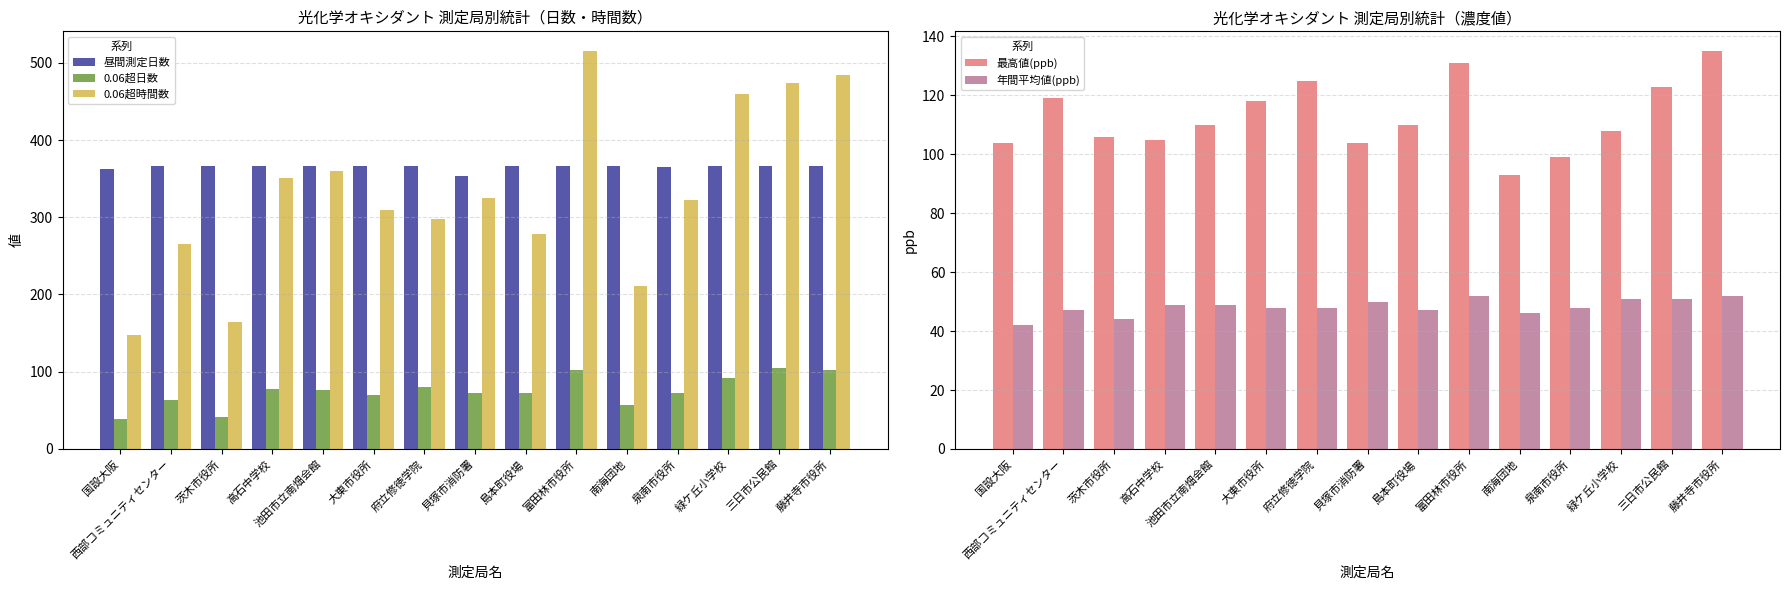

What is the label of the 5th bar from the right?

南海団地